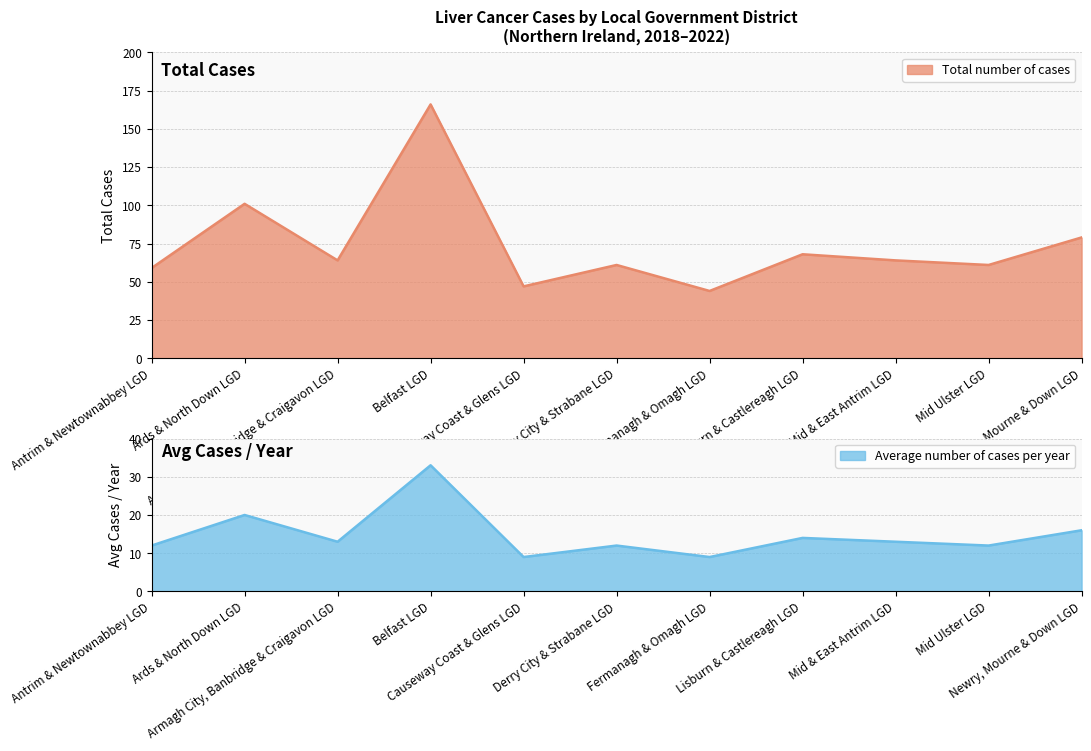

Reading right to left, transcribe all the data shown in this chart.

Total number of cases: Newry, Mourne & Down LGD=79	Mid Ulster LGD=61	Mid & East Antrim LGD=64	Lisburn & Castlereagh LGD=68	Fermanagh & Omagh LGD=44	Derry City & Strabane LGD=61	Causeway Coast & Glens LGD=47	Belfast LGD=166	Armagh City, Banbridge & Craigavon LGD=64	Ards & North Down LGD=101	Antrim & Newtownabbey LGD=59
Average number of cases per year: Newry, Mourne & Down LGD=16	Mid Ulster LGD=12	Mid & East Antrim LGD=13	Lisburn & Castlereagh LGD=14	Fermanagh & Omagh LGD=9	Derry City & Strabane LGD=12	Causeway Coast & Glens LGD=9	Belfast LGD=33	Armagh City, Banbridge & Craigavon LGD=13	Ards & North Down LGD=20	Antrim & Newtownabbey LGD=12